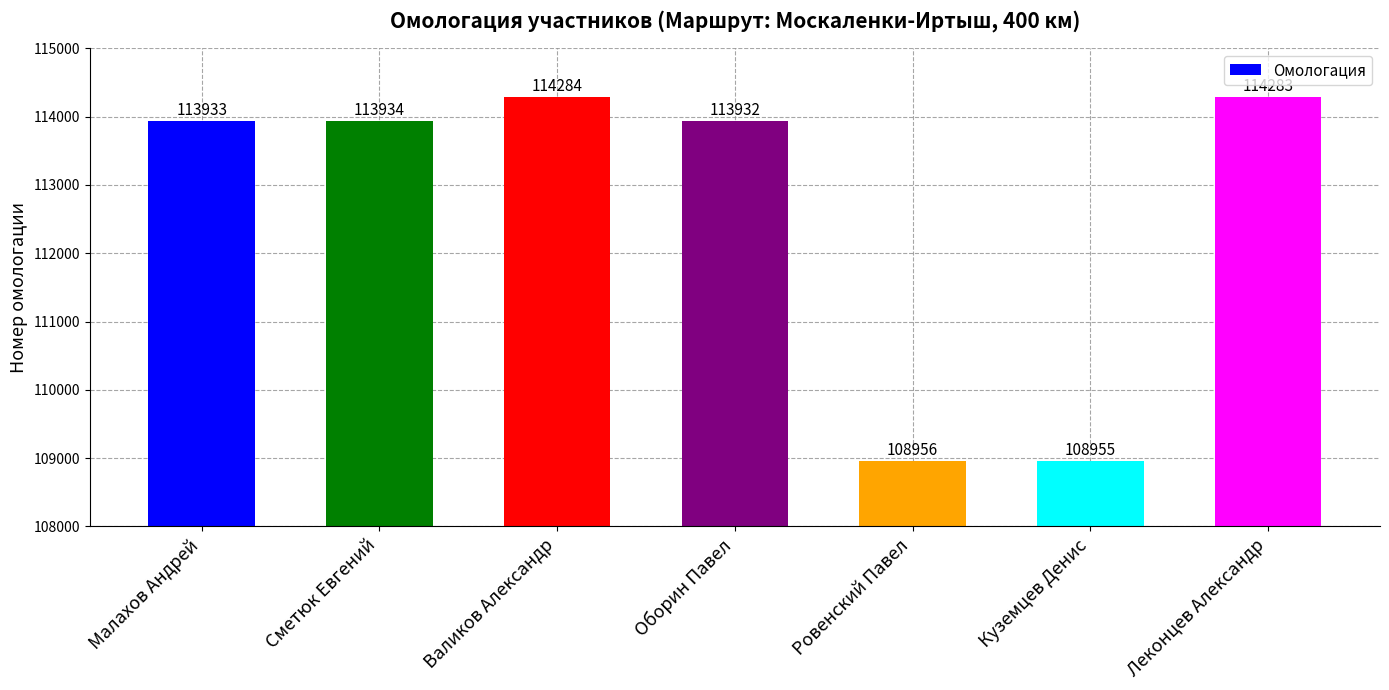

What is the difference between the second highest and second lowest values?

5327